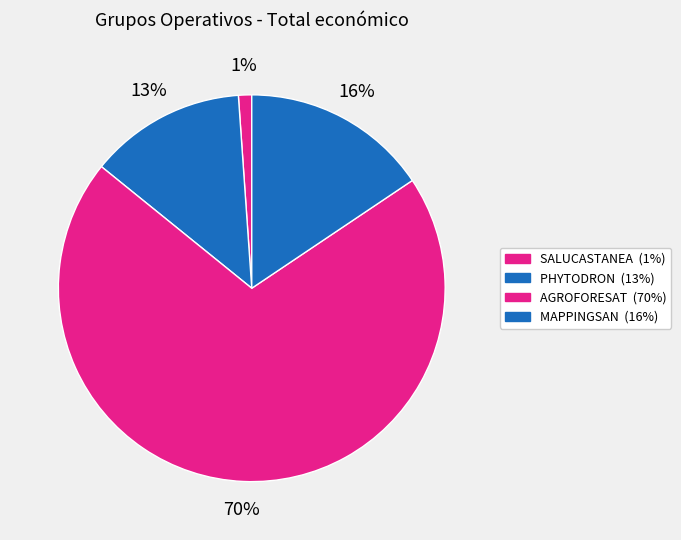

Does AGROFORESAT represent more than half of the total?

Yes